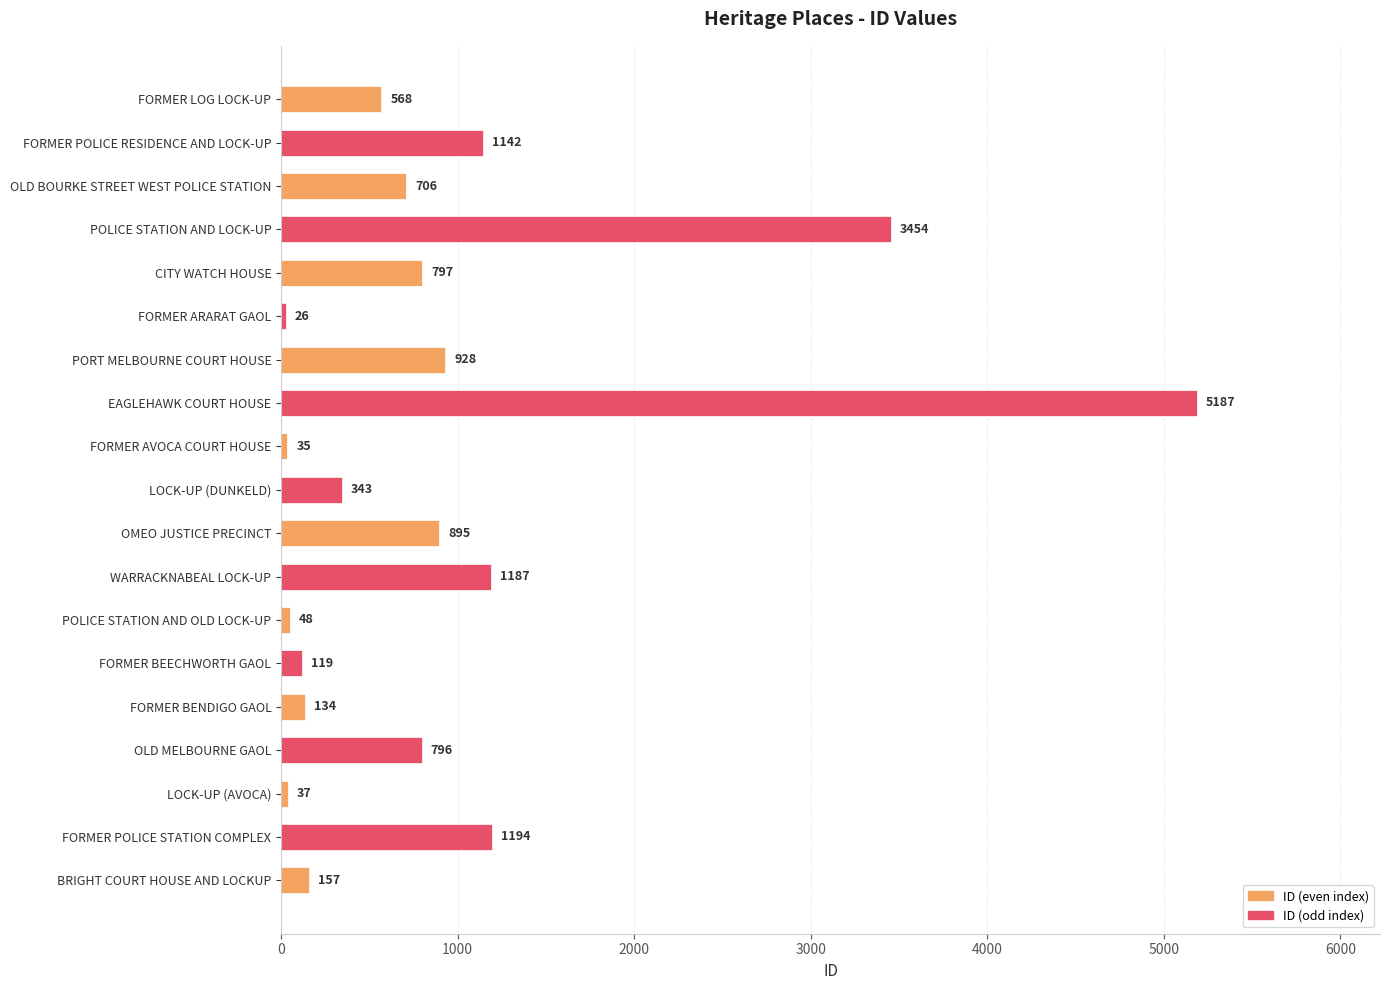

Is it true that the value at LOCK-UP (DUNKELD) is 343?

True